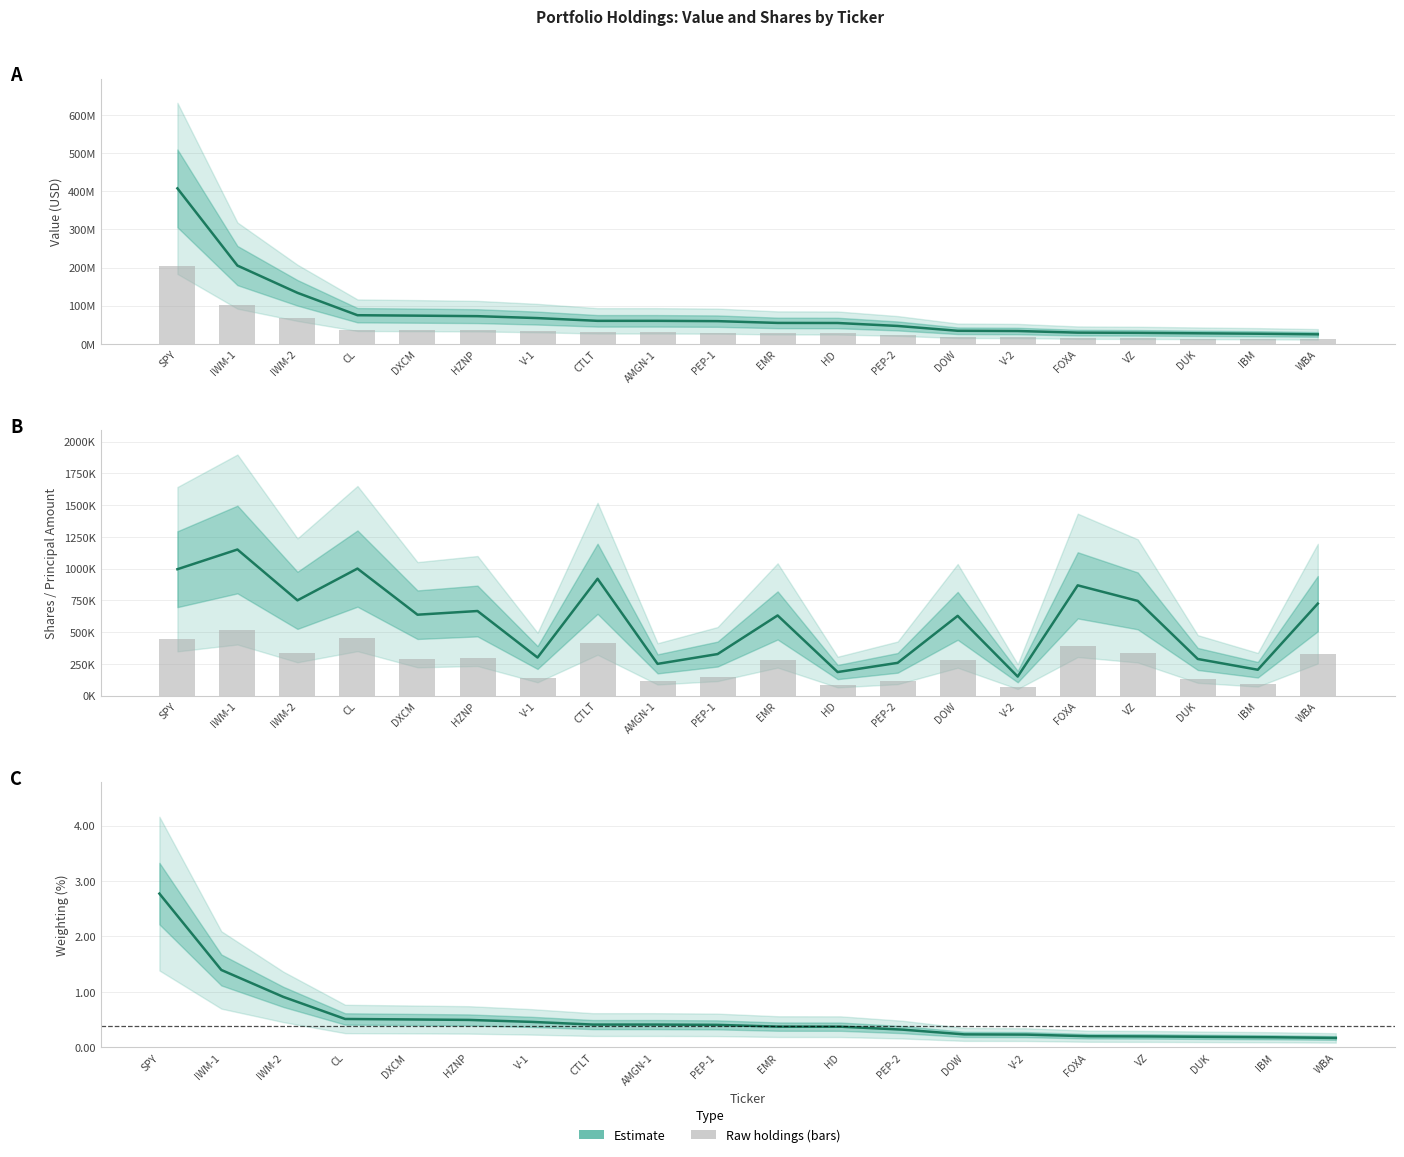

What is the minimum value shown in the chart?

0.2